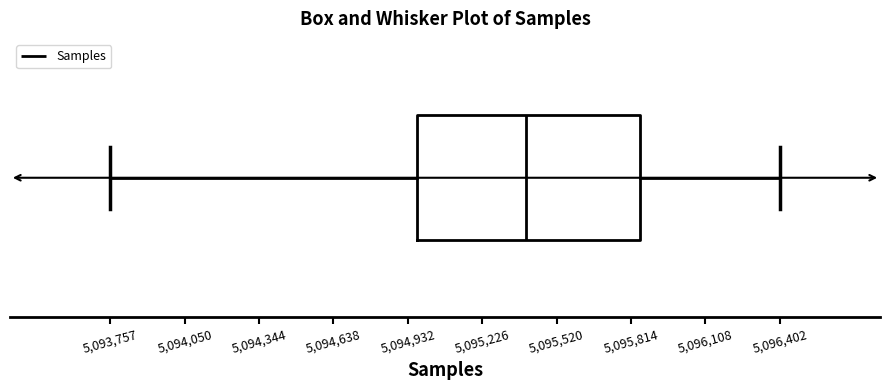

Where does the median line of the box sit on the x-axis? The values are not printed on the chart, so give them approximately, as read against the axis.

5095400